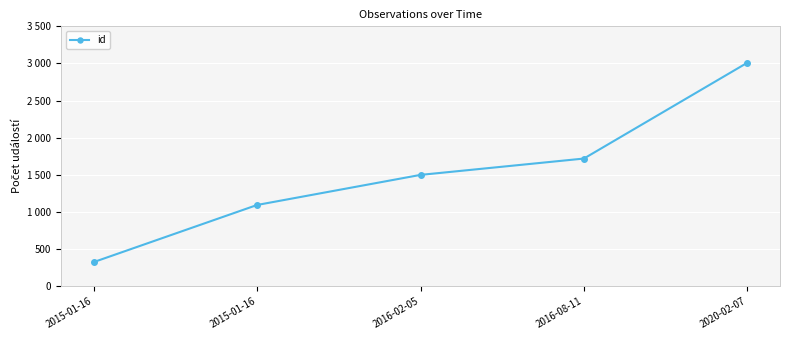

What is the ratio of the value at 2020-02-07 to the value at 2015-01-16?

9.2